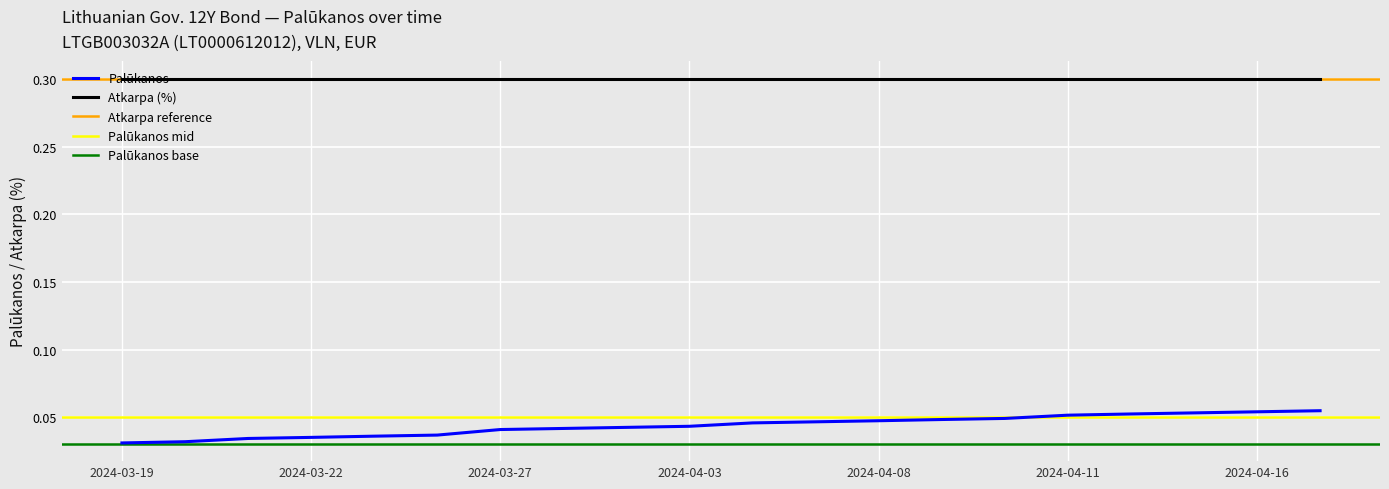

Between 2024-03-20 and 2024-04-15, which is larger?

2024-04-15